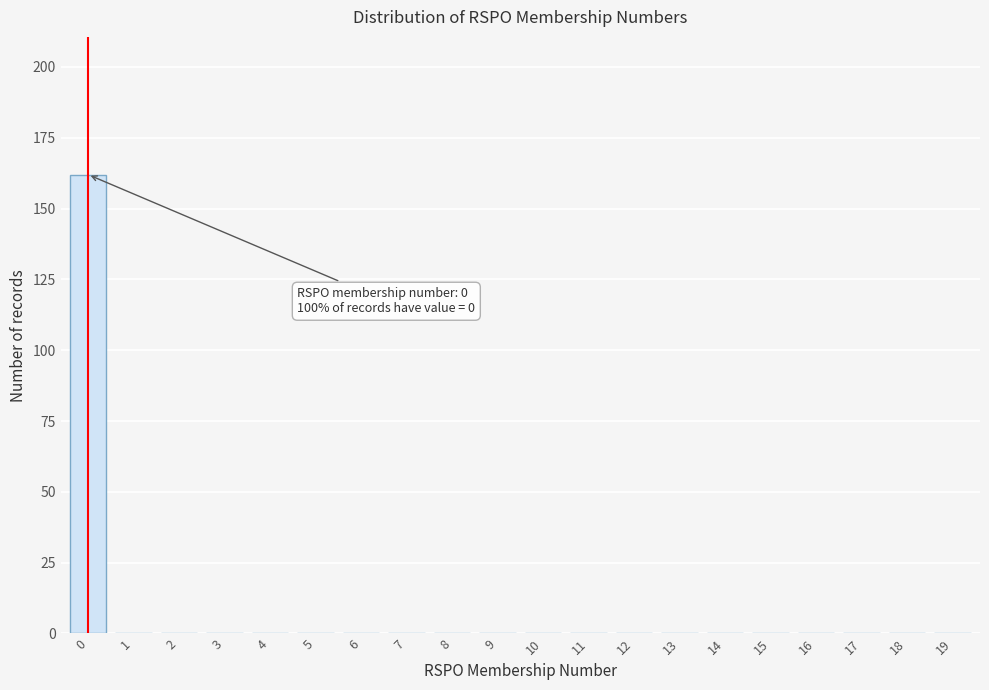

Reading left to right, transcribe all the data shown in this chart.

0=162	1=0	2=0	3=0	4=0	5=0	6=0	7=0	8=0	9=0	10=0	11=0	12=0	13=0	14=0	15=0	16=0	17=0	18=0	19=0